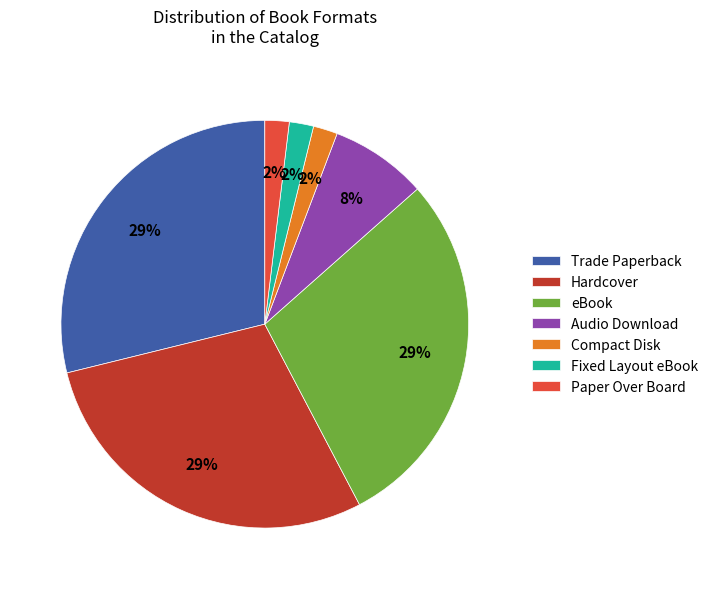

How many segments does this pie chart have?

7